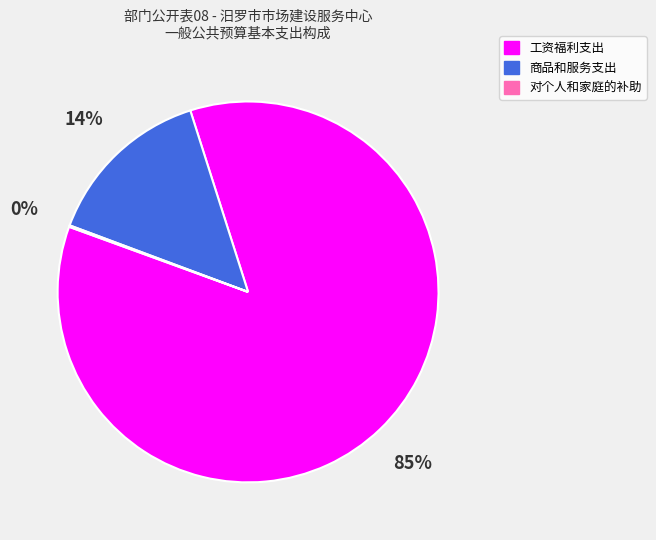

Which slice is the largest?

工资福利支出